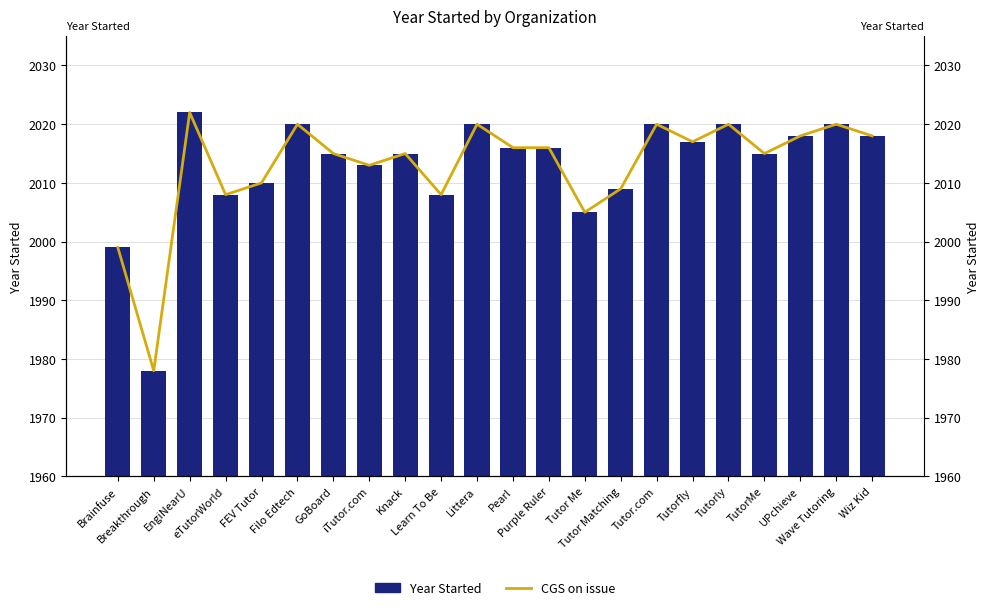

At Knack, list the series in order from largest to smallest.

Year Started, CGS on issue